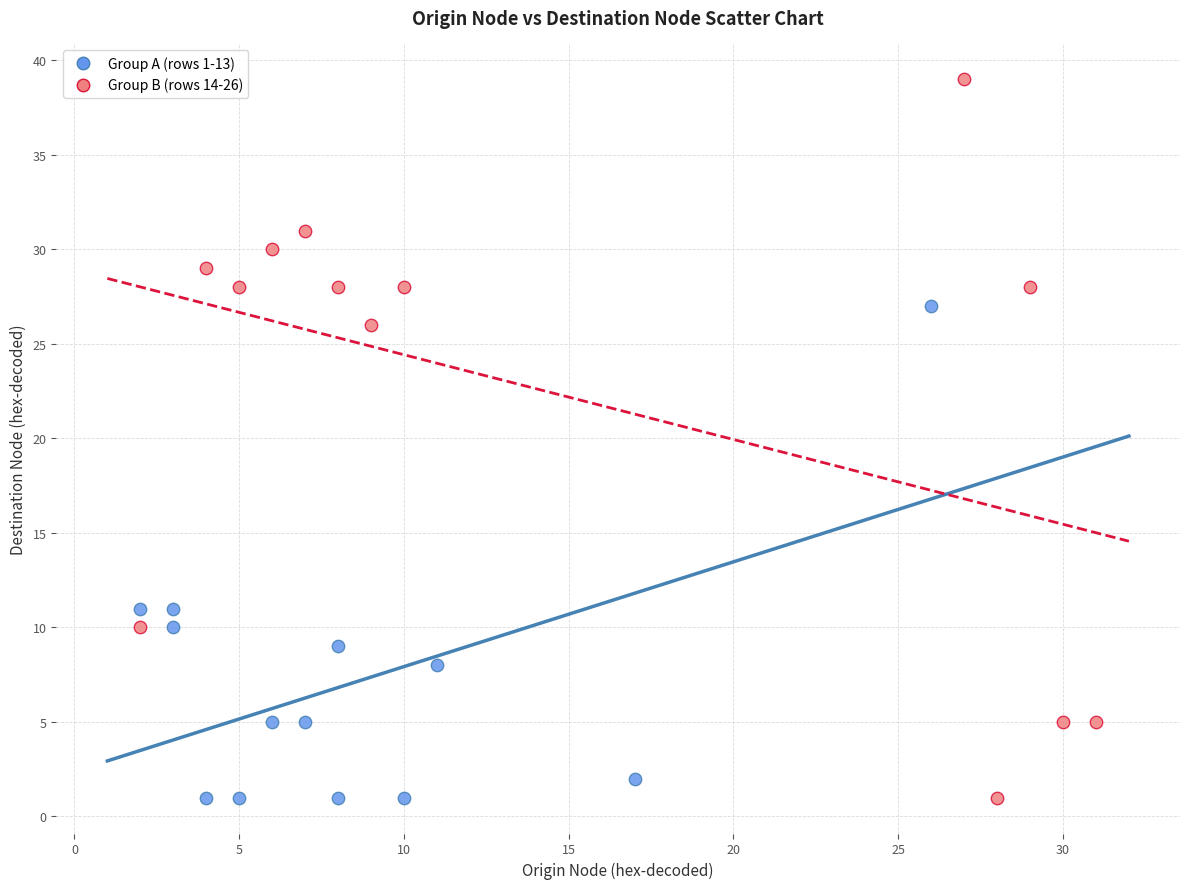

Which series has the widest spread of Y values?

Group B (rows 14-26)